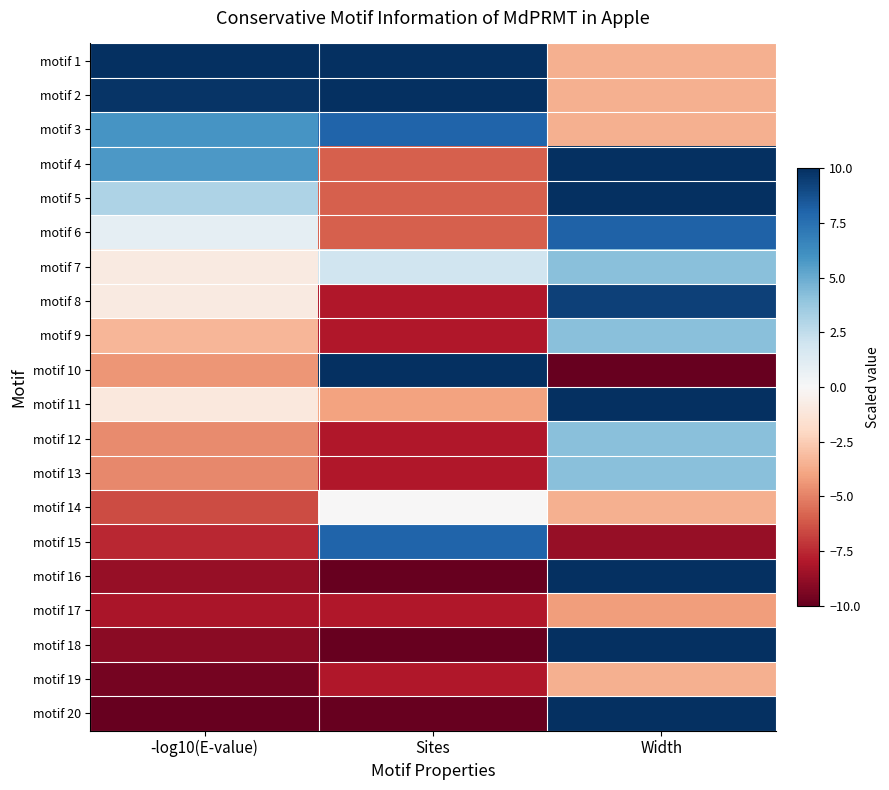

Rank the series at Sites from lowest to highest value.

motif 16, motif 18, motif 20, motif 8, motif 9, motif 12, motif 13, motif 17, motif 19, motif 4, motif 5, motif 6, motif 11, motif 14, motif 7, motif 3, motif 15, motif 1, motif 2, motif 10